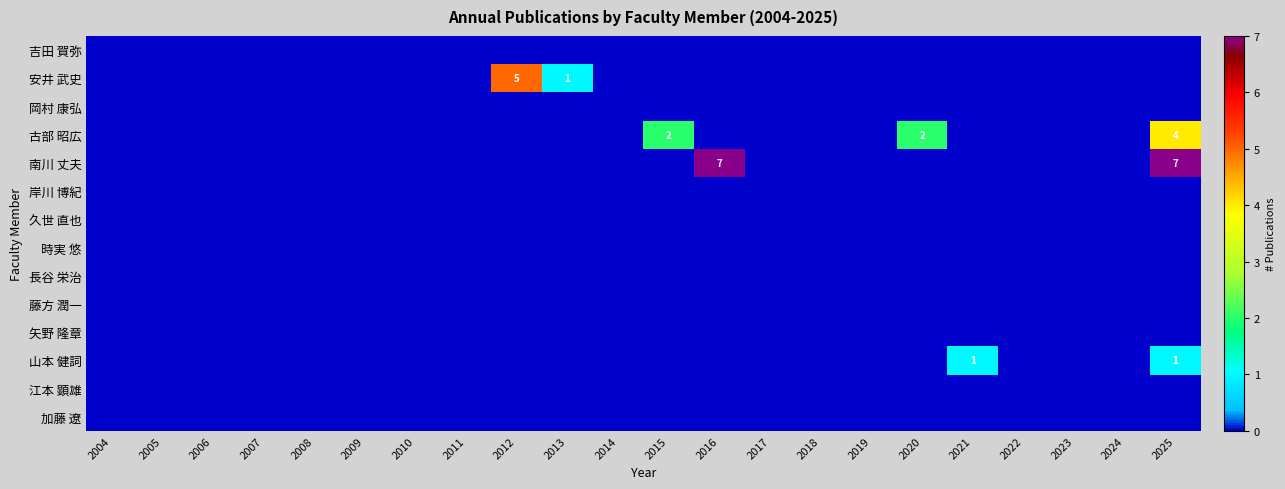

Which series changed the most between 2010 and 2015?

古部 昭広